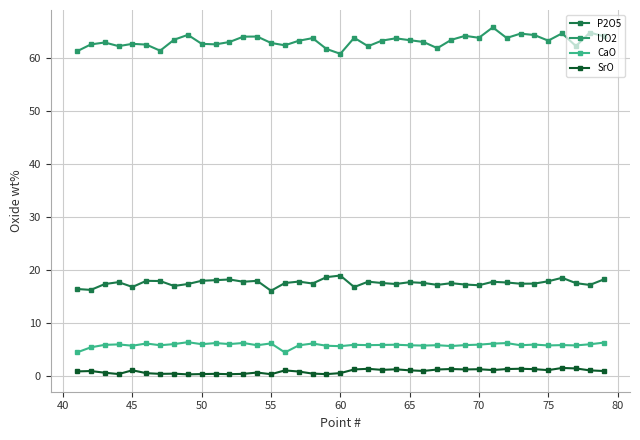

Which series has the largest total across all categories?

UO2